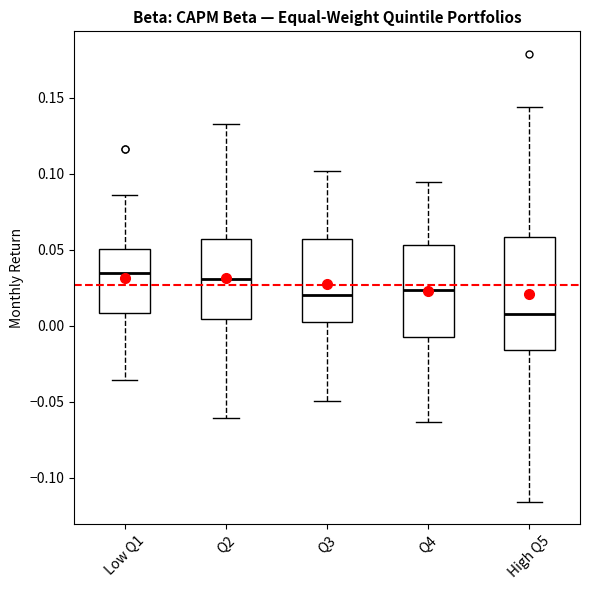

Reading left to right, read every box against the y-axis: the position of its median line, the range the box covers, and the ends of its whiskers. The values are not printed on the chart, so give them approximately, as read against the axis.

Low Q1: median 0.035, box 0.010 to 0.050, whiskers -0.035 to 0.085
Q2: median 0.030, box 0.005 to 0.055, whiskers -0.060 to 0.130
Q3: median 0.020, box 0.005 to 0.055, whiskers -0.050 to 0.100
Q4: median 0.025, box -0.010 to 0.055, whiskers -0.065 to 0.095
High Q5: median 0.005, box -0.015 to 0.060, whiskers -0.115 to 0.145